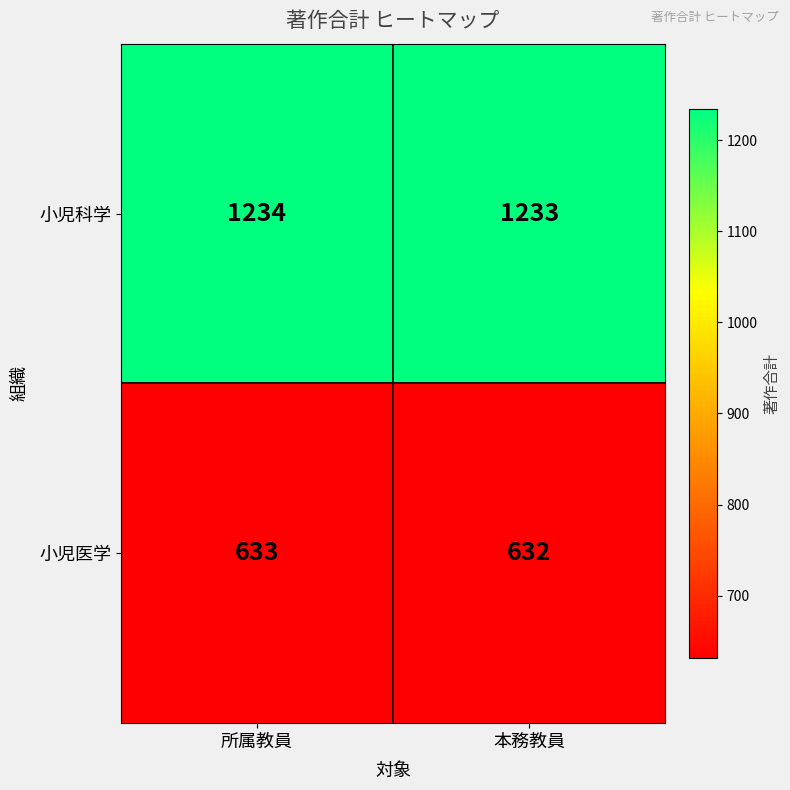

What is the sum of the 小児医学 values at 所属教員 and 本務教員?

1265